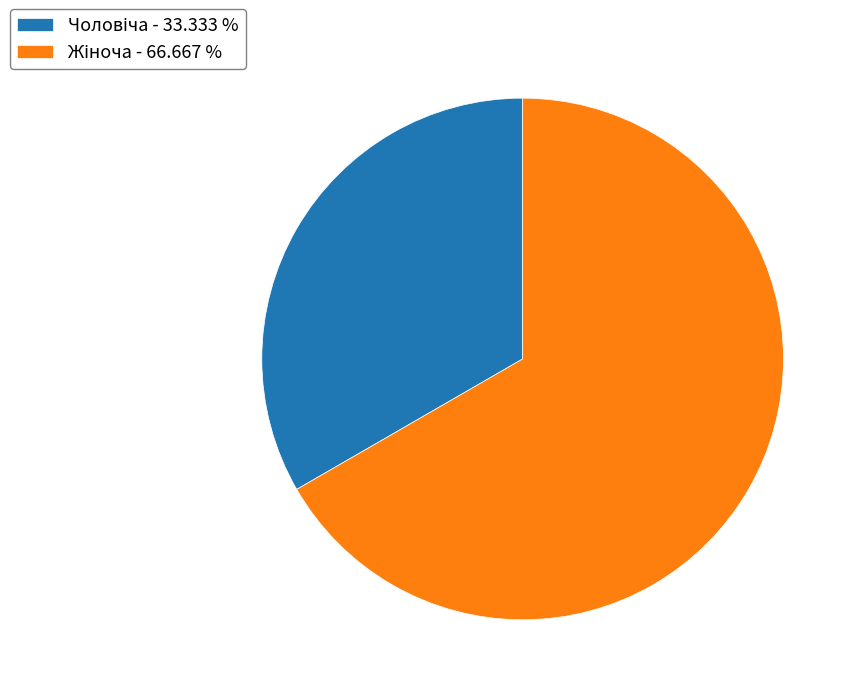

Is there any slice that represents more than half of the pie?

Yes